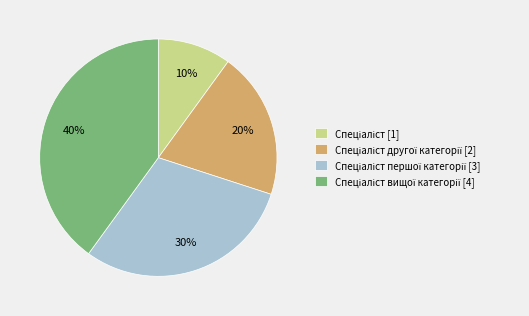

To the nearest percent, what is the difference between the largest and smallest slice percentages?

30%